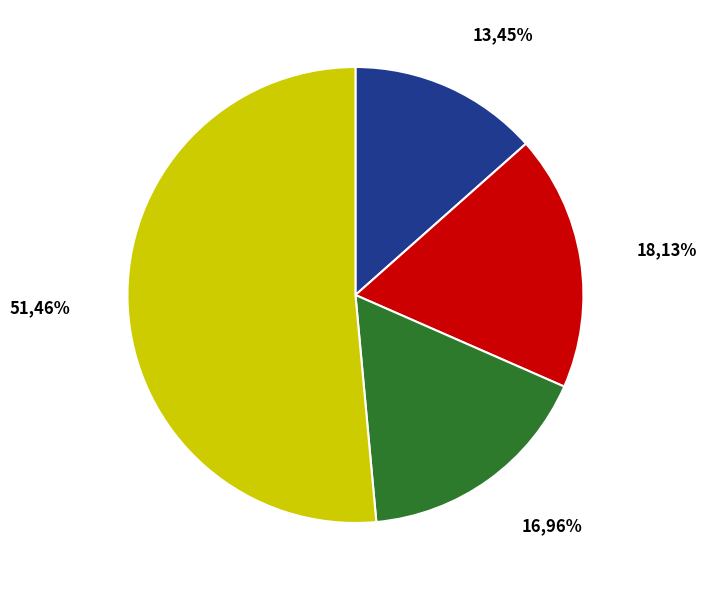

Is there any slice that represents more than half of the pie?

Yes